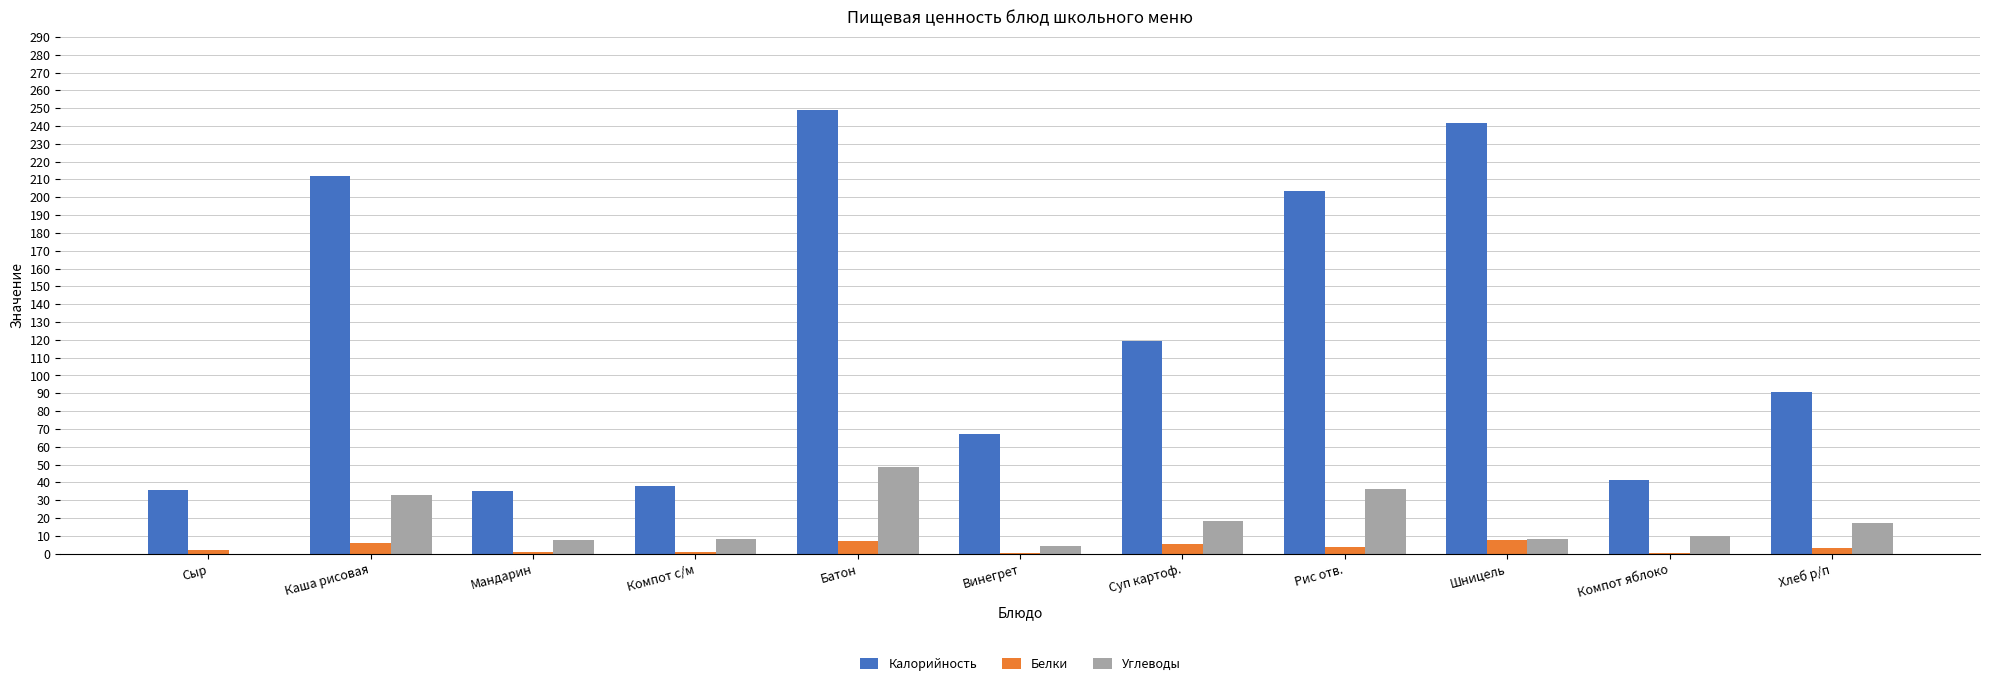

Is the value of Белки at Шницель greater than the value of Калорийность at Компот с/м?

No